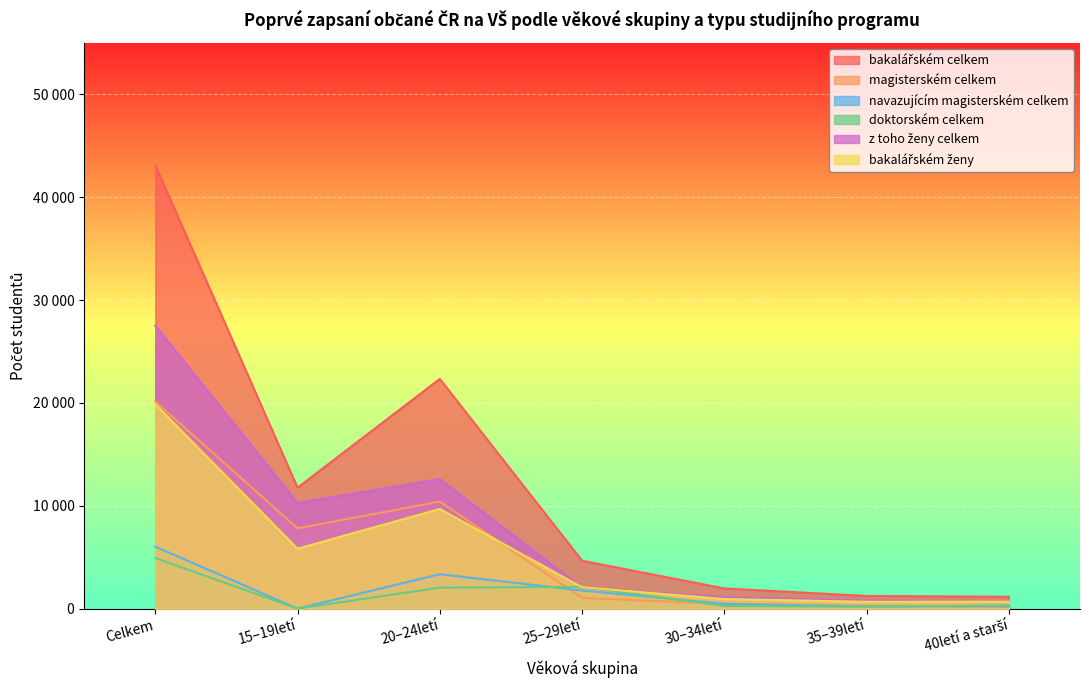

How many lines are shown in the chart?

6